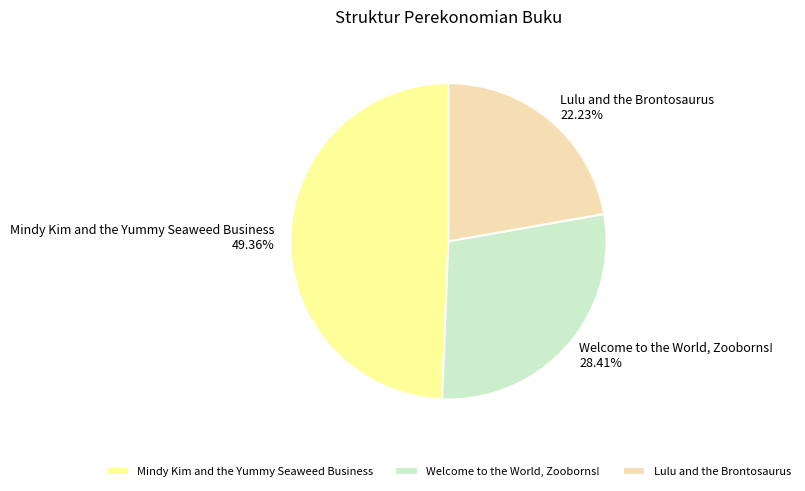

Which slice is the largest?

Mindy Kim and the Yummy Seaweed Business